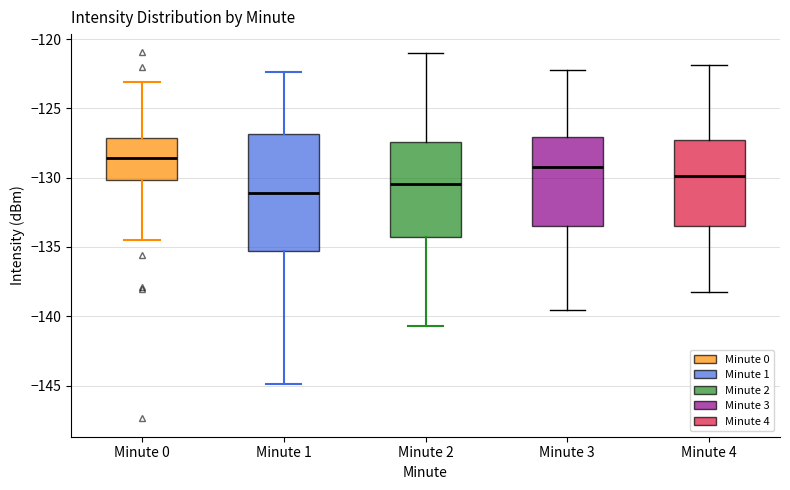

Where does the median line of the box for Minute 3 sit on the y-axis? The values are not printed on the chart, so give them approximately, as read against the axis.

-129.0